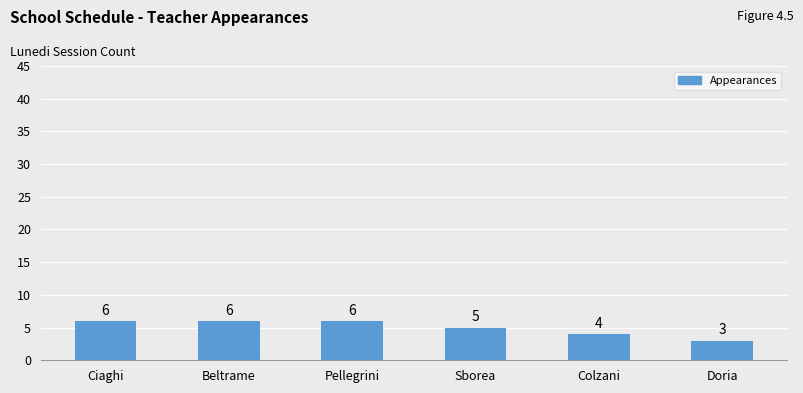

What is the label of the 5th bar from the right?

Beltrame